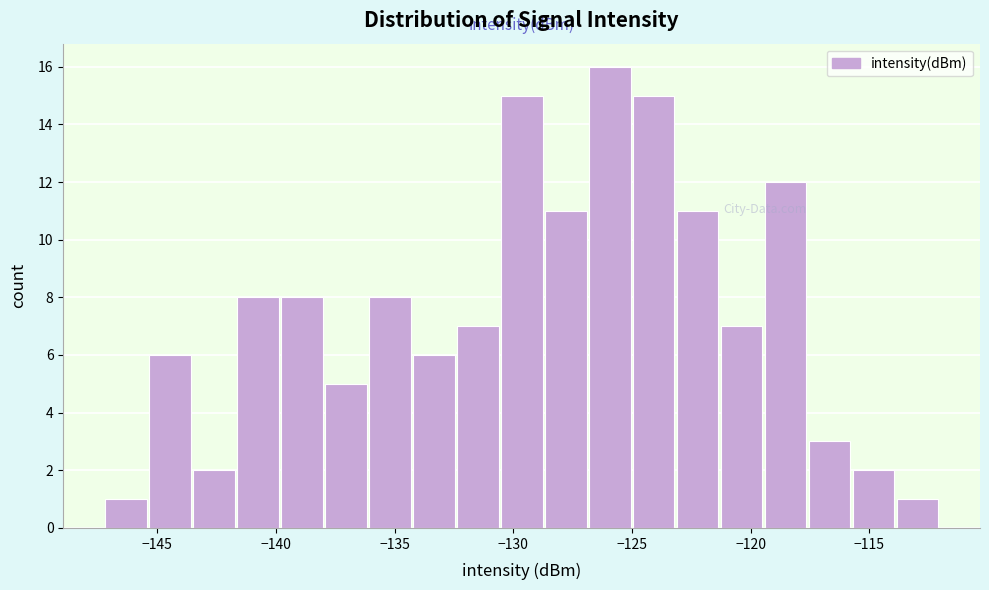

Read against the x-axis, roughly where is the centre of the tallest bar?

-126.0